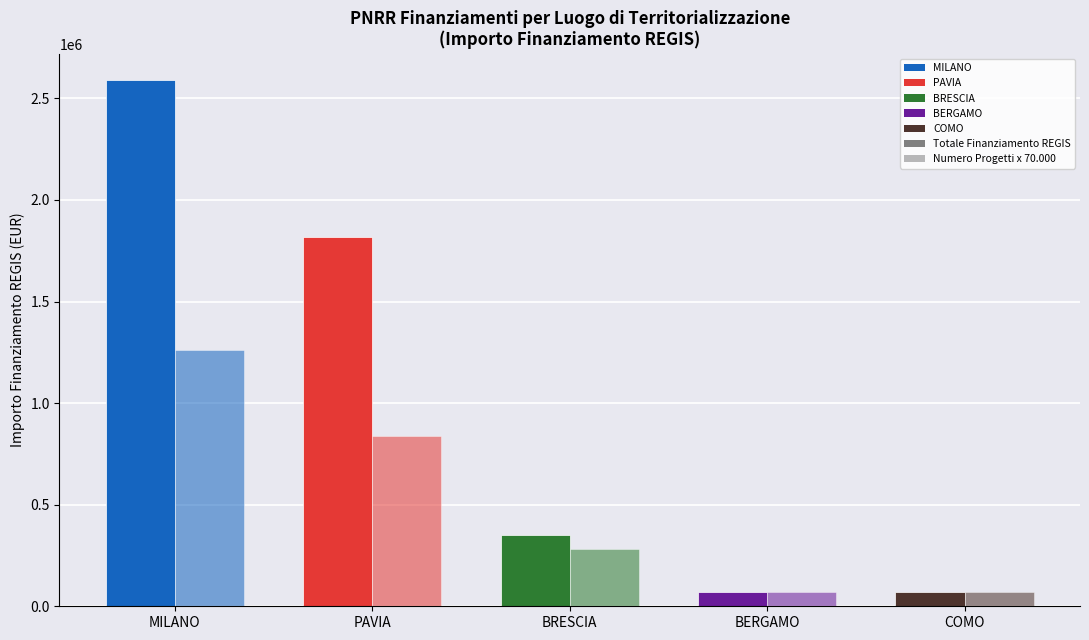

Reading right to left, what are all the values shown in this chart?

Totale Finanziamento REGIS: 70000	70000	350000	1820000	2590000
Numero Progetti x 70.000: 70000	70000	280000	840000	1260000